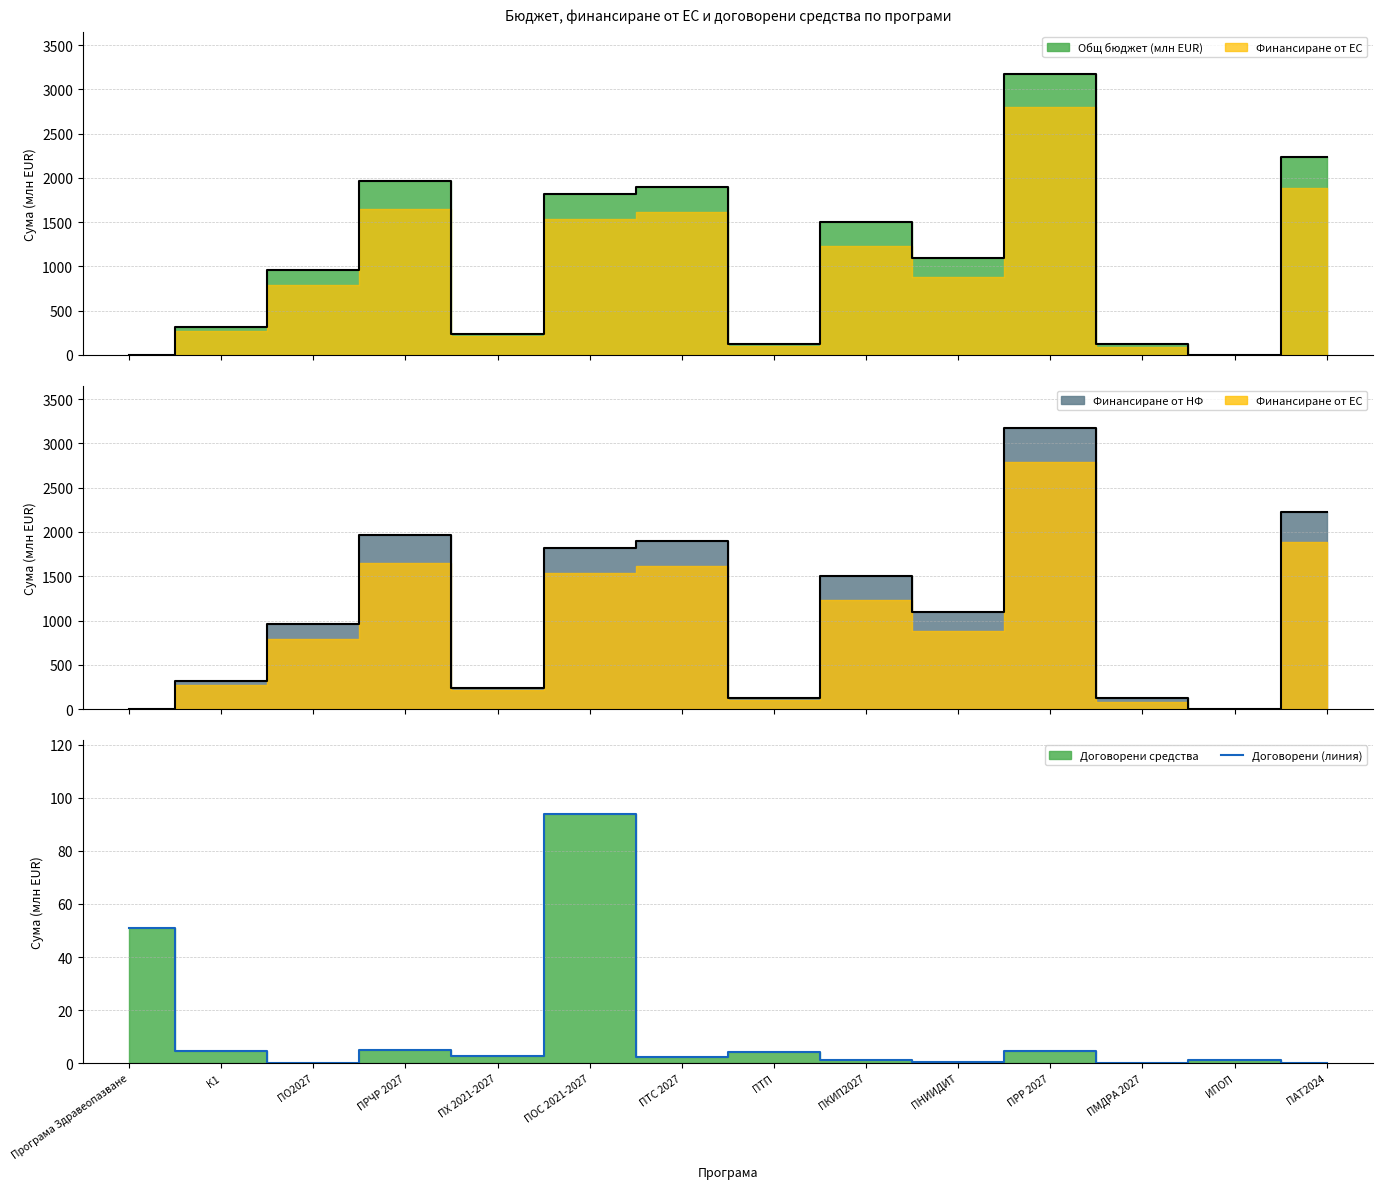

Reading left to right, what are all the values shown in this chart?

51.1	4.7	0.0	4.9	2.6	93.7	2.2	4.2	1.0	0.5	4.8	0.0	1.2	0.2